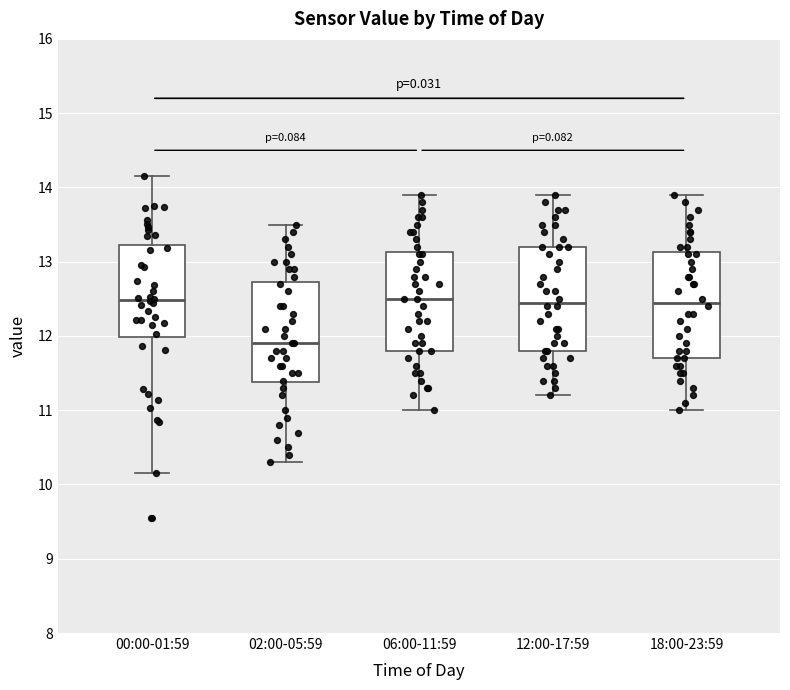

Which box's median line is the lowest?

02:00-05:59